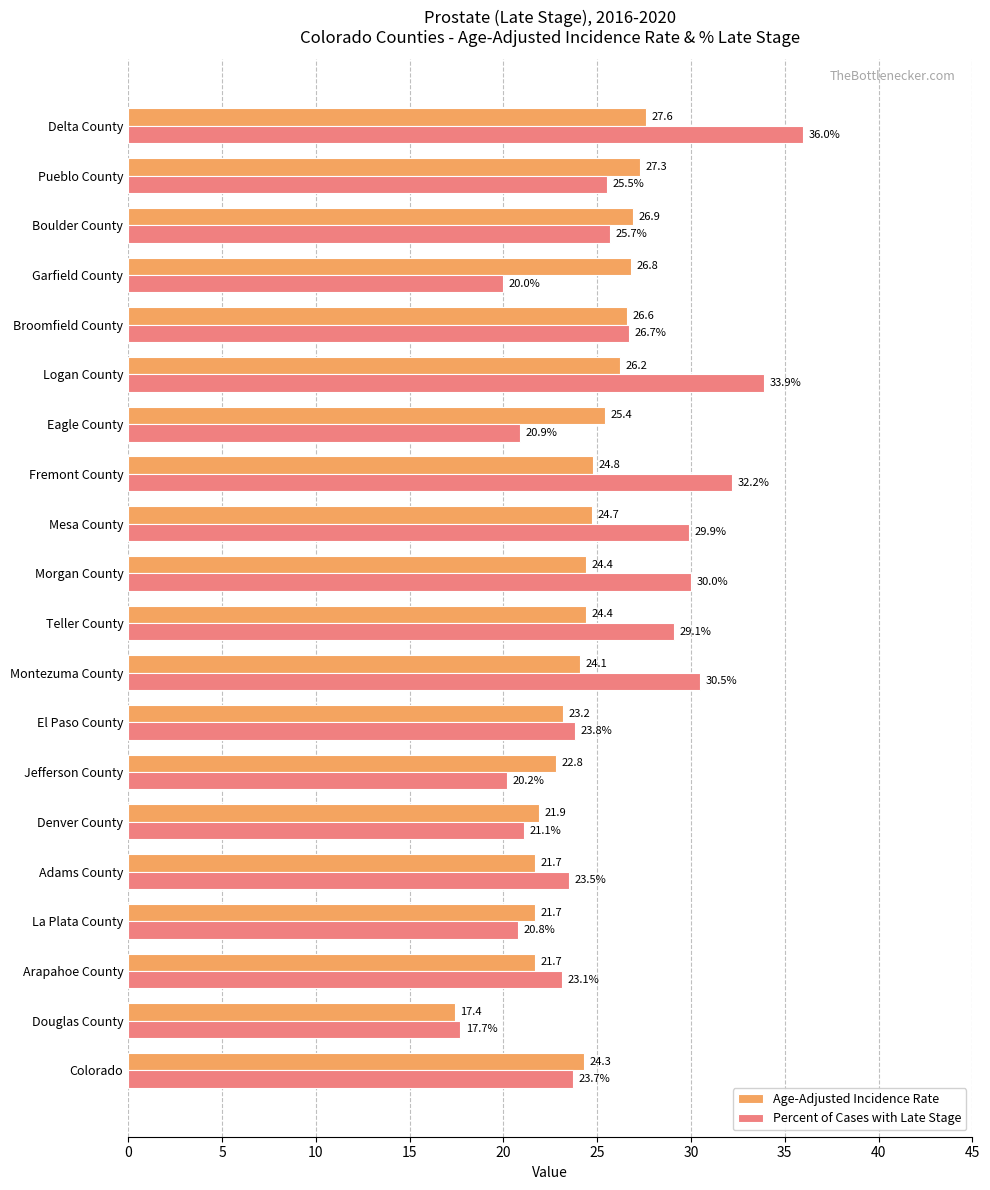

The Age-Adjusted Incidence Rate series shows 5.6 at Morgan County. True or false?

False